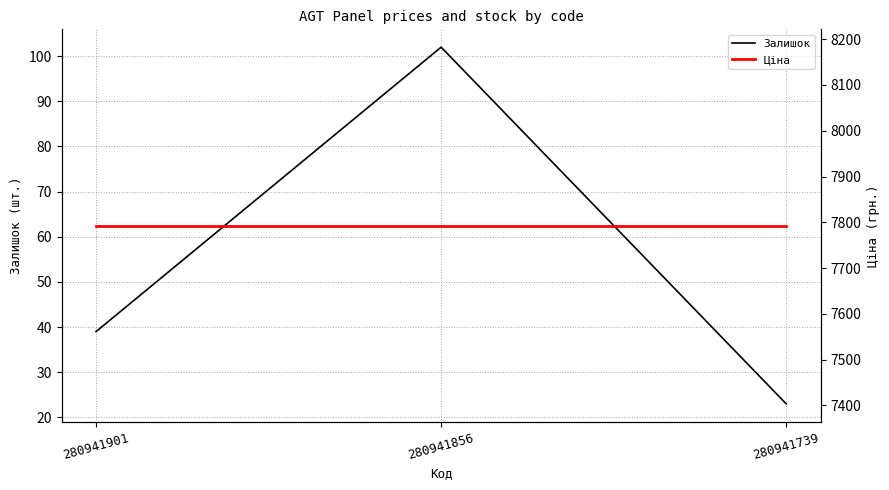

At 280941901, list the series in order from largest to smallest.

Ціна, Залишок